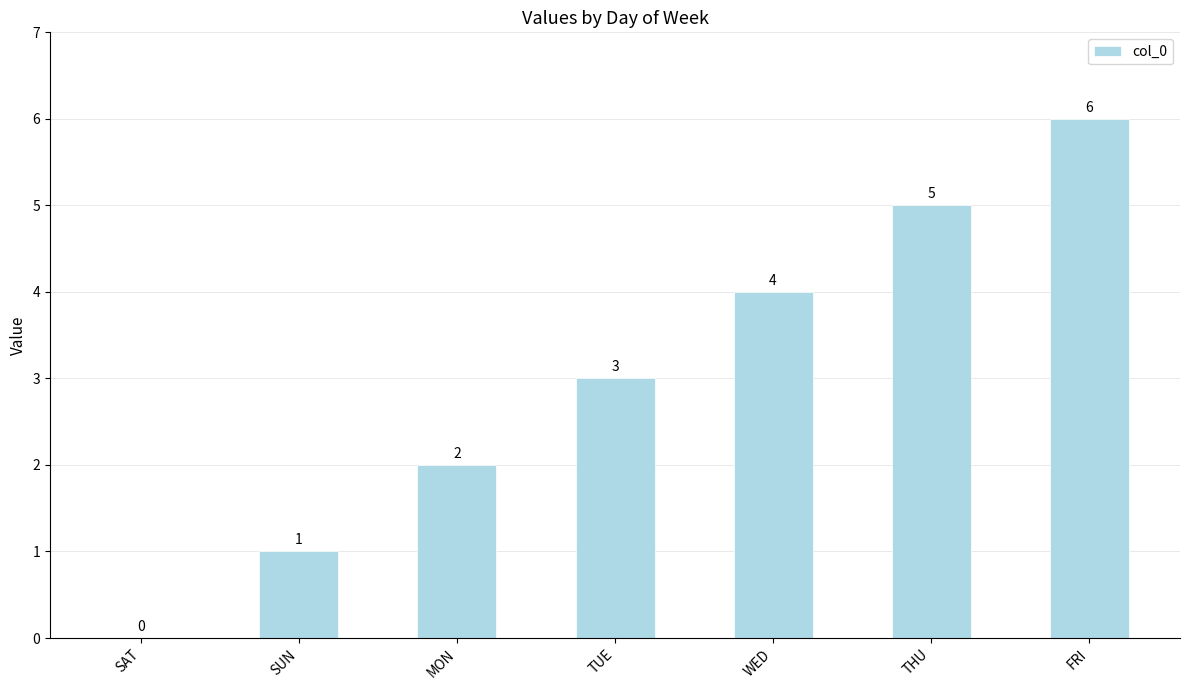

Is it true that the value at SAT is 0?

True